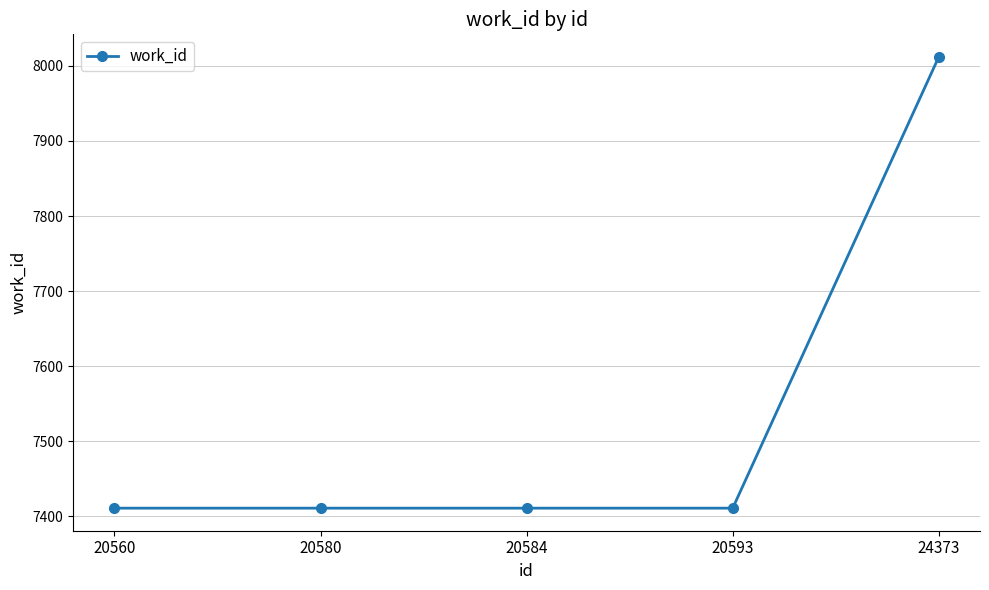

The chart shows a value of 1558 at 20560. True or false?

False